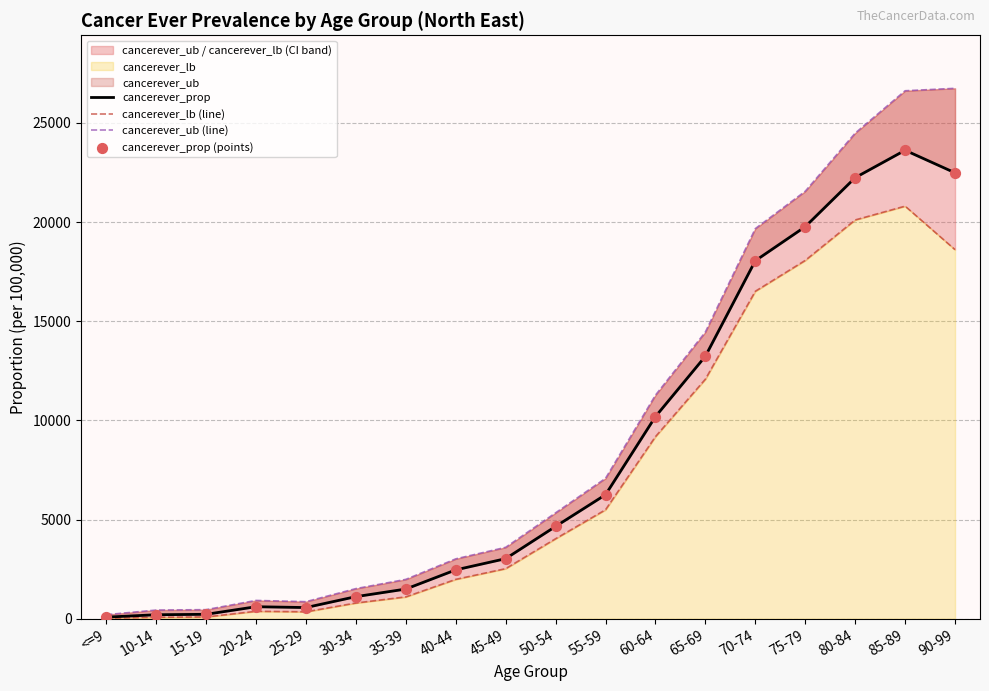

Which series reaches the minimum Y coordinate?

cancerever_lb (line)